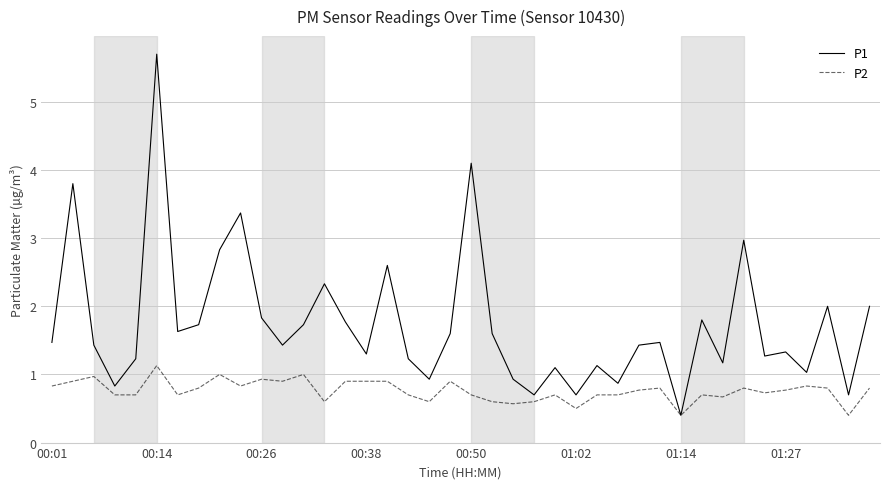

Rank the series by their maximum value, from lowest to highest.

P2, P1